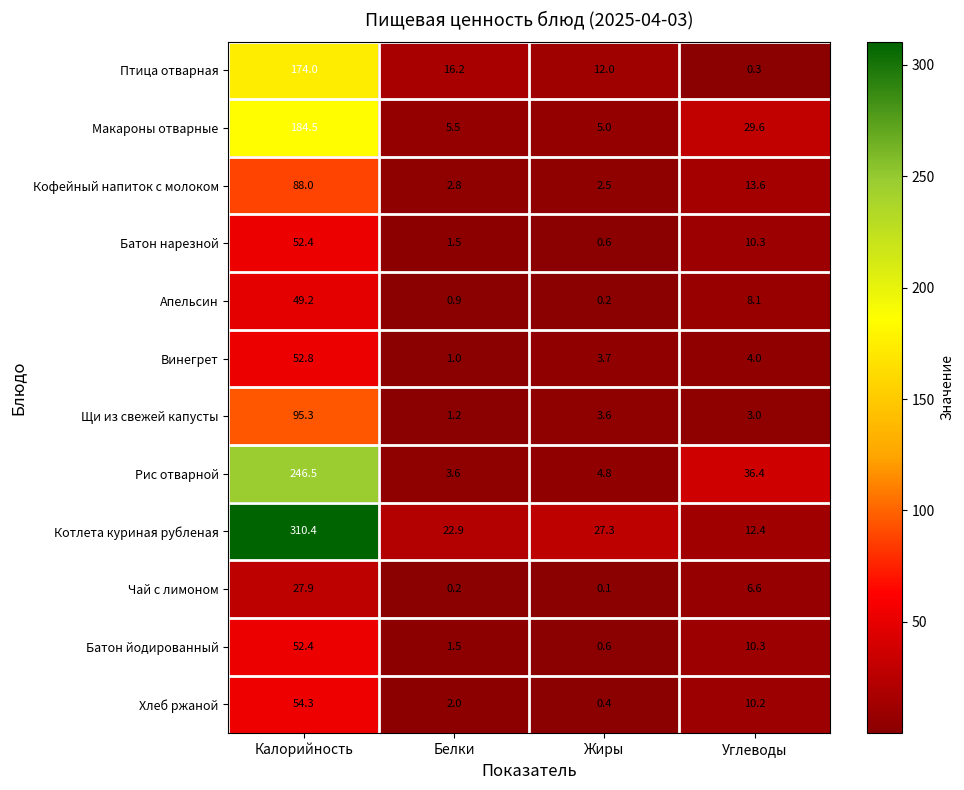

What is the sum of all Птица отварная values?

202.5